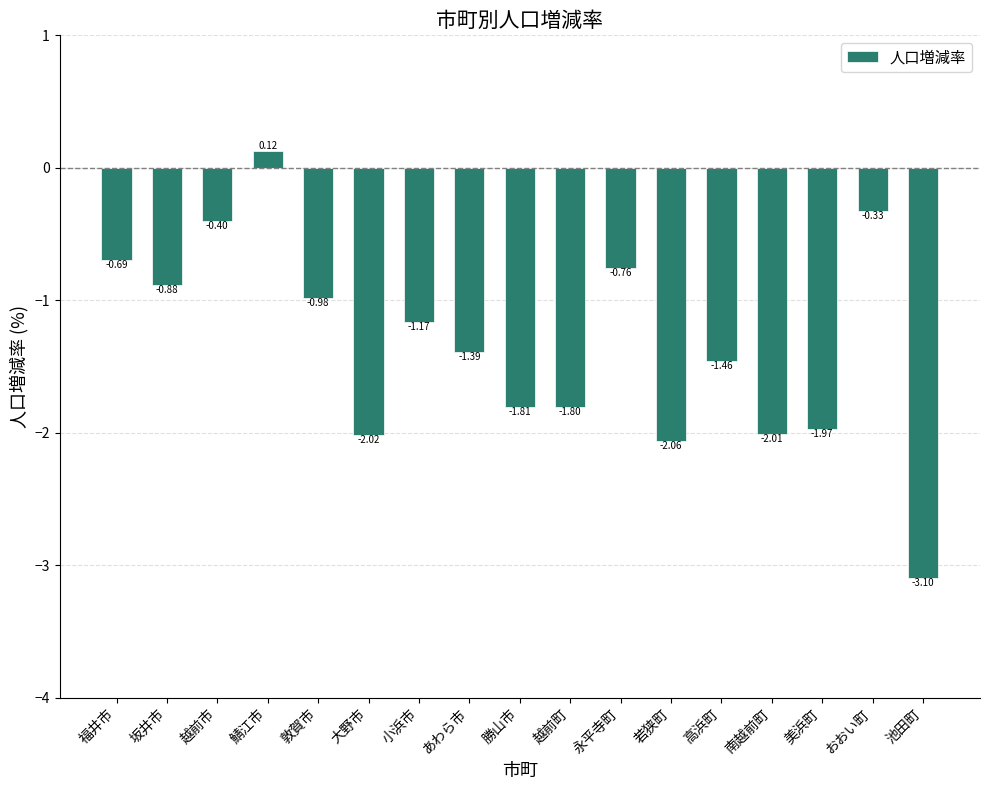

What is the sum of all values?

-22.7